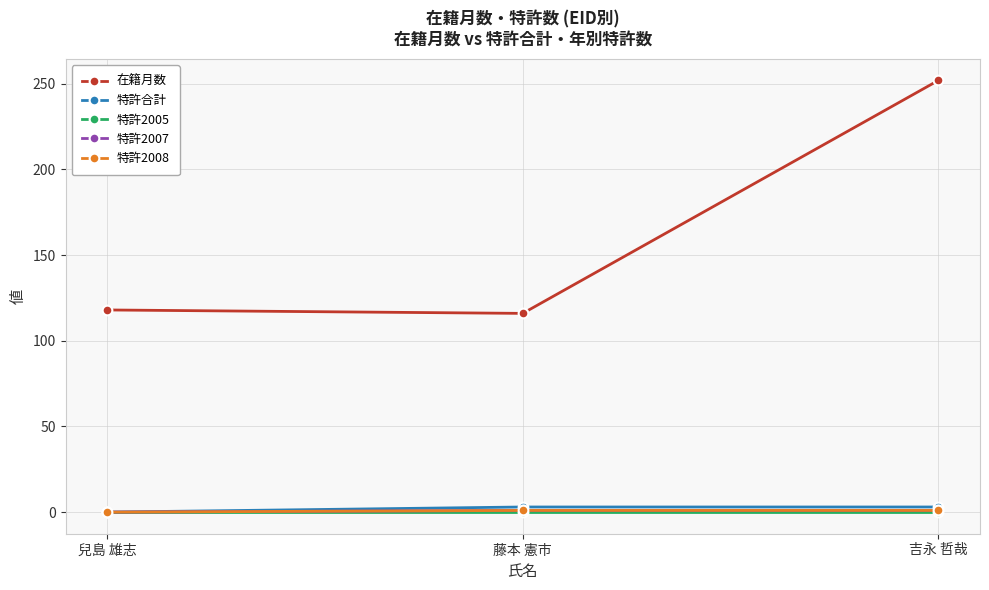

Between 兒島 雄志 and 藤本 憲市, which series saw the biggest shift?

特許合計